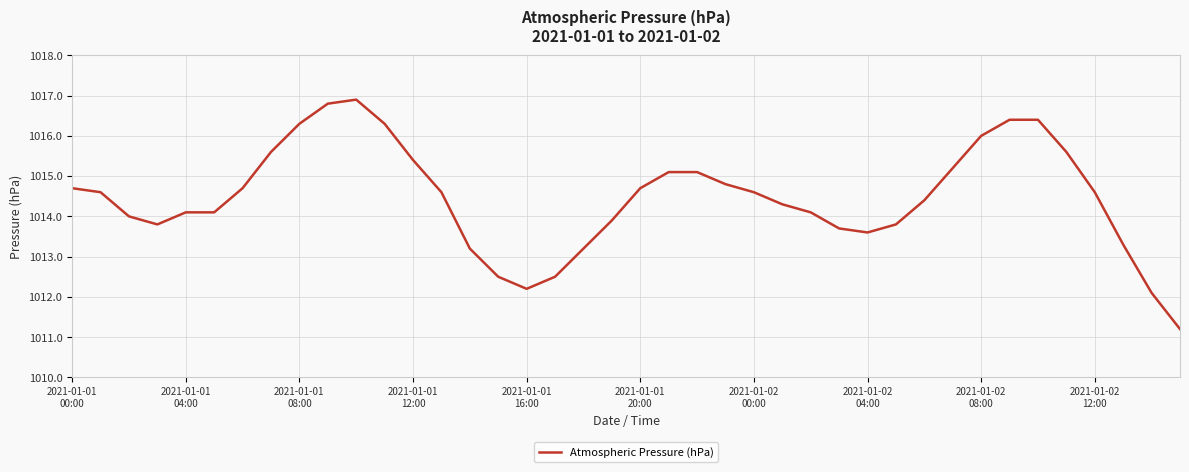

What is the maximum value shown in the chart?

1016.9